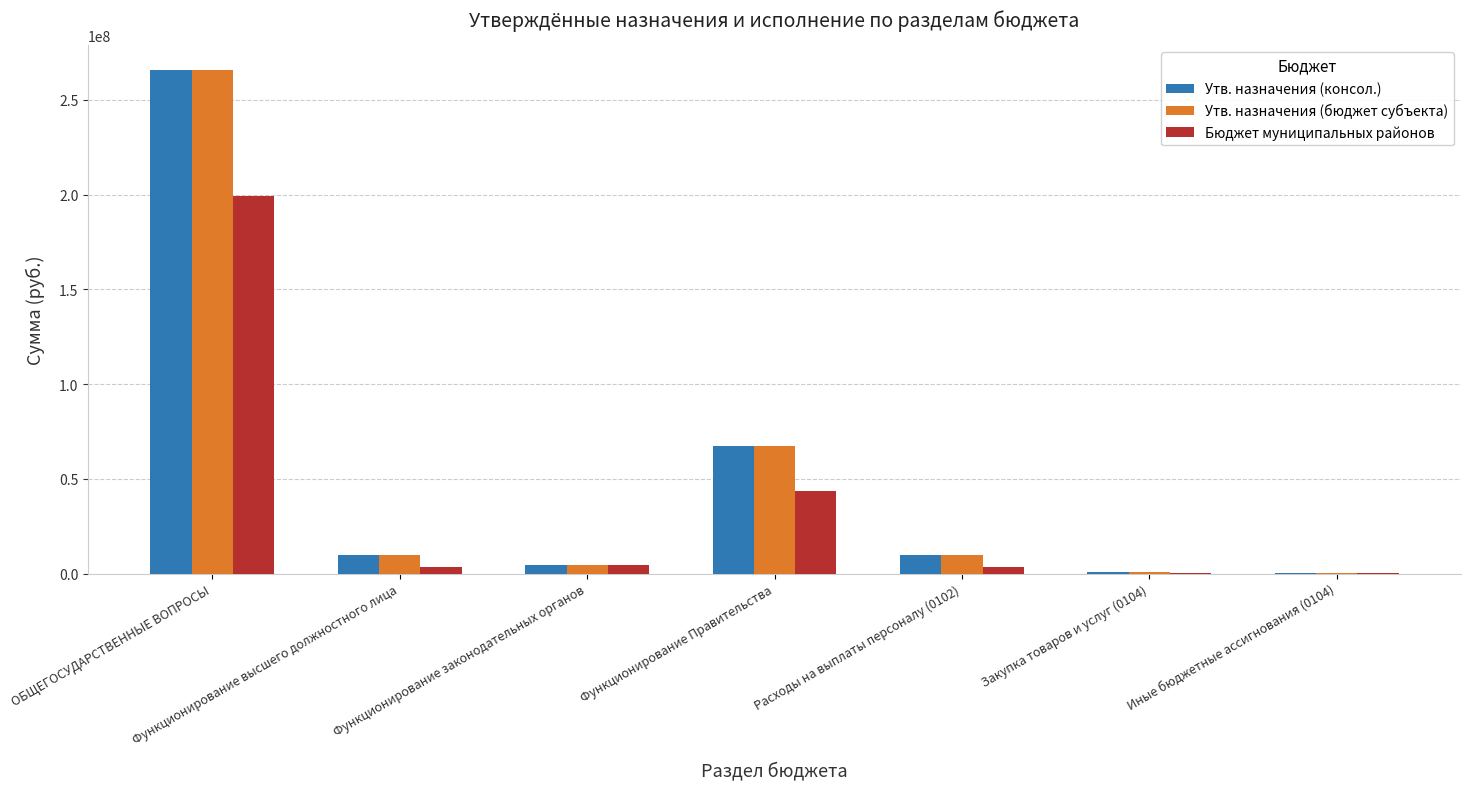

What is the total value across all series at ОБЩЕГОСУДАРСТВЕННЫЕ ВОПРОСЫ?

730085304.1